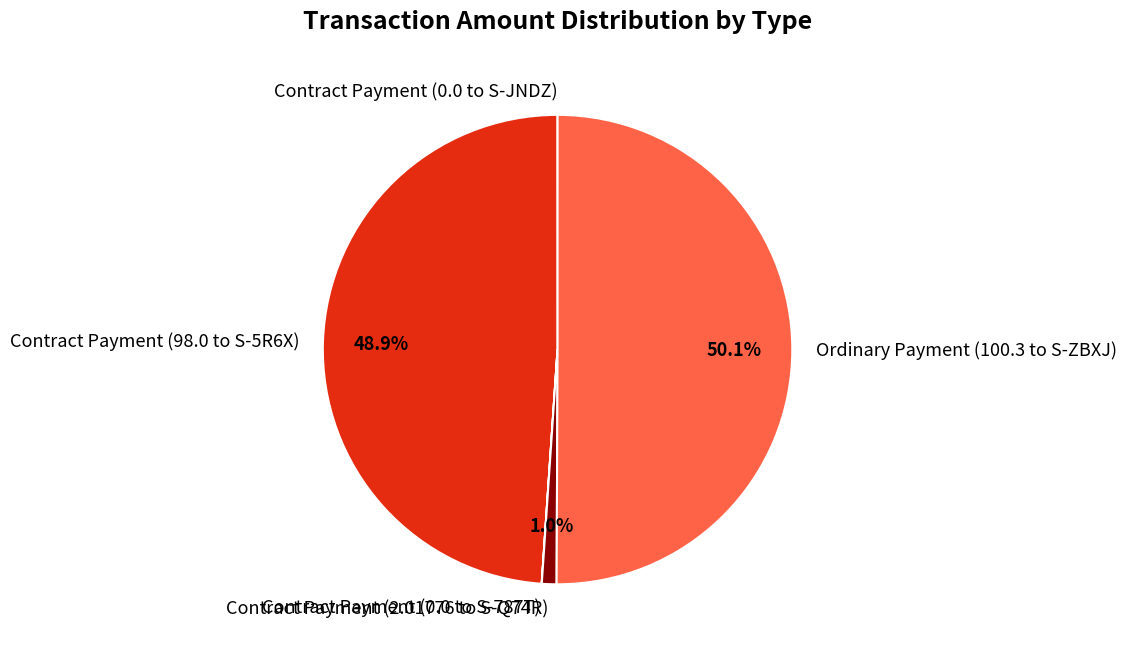

To the nearest percent, what is the difference between the largest and smallest slice percentages?

50%